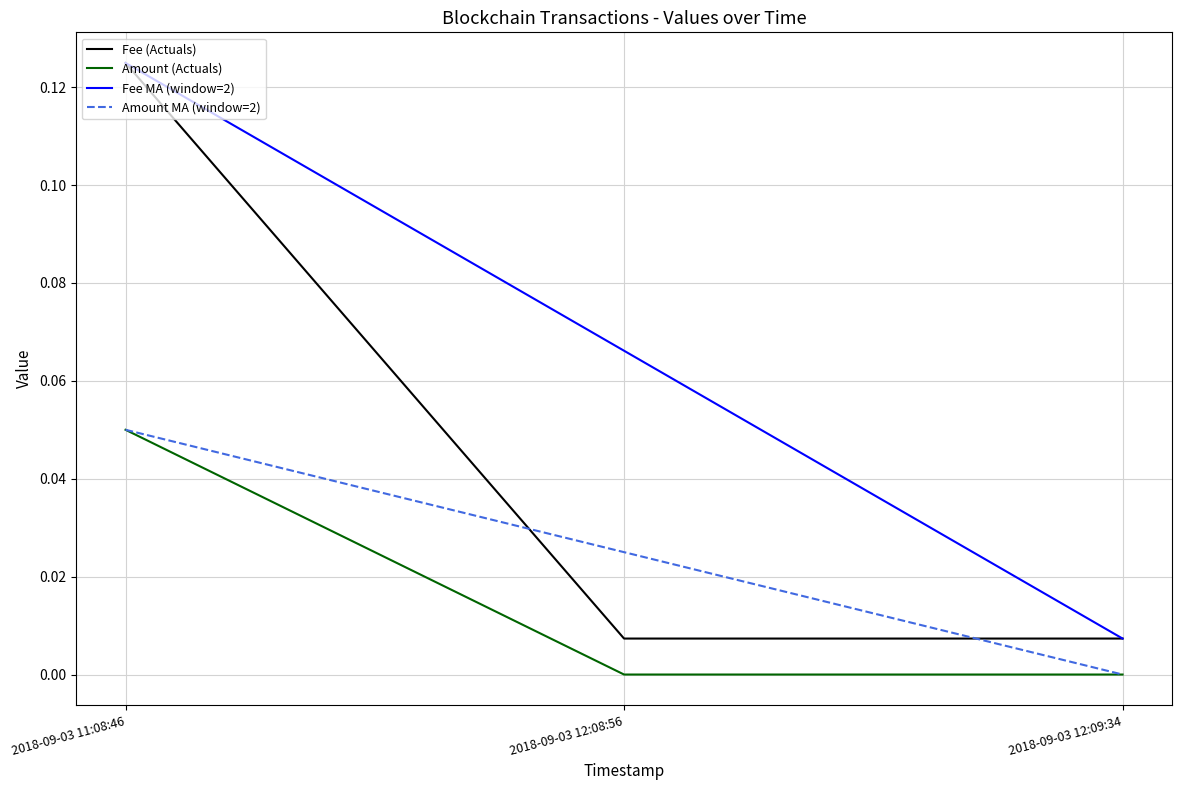

List the labels in order of Amount MA (window=2) value, smallest first.

2018-09-03 12:09:34, 2018-09-03 12:08:56, 2018-09-03 11:08:46